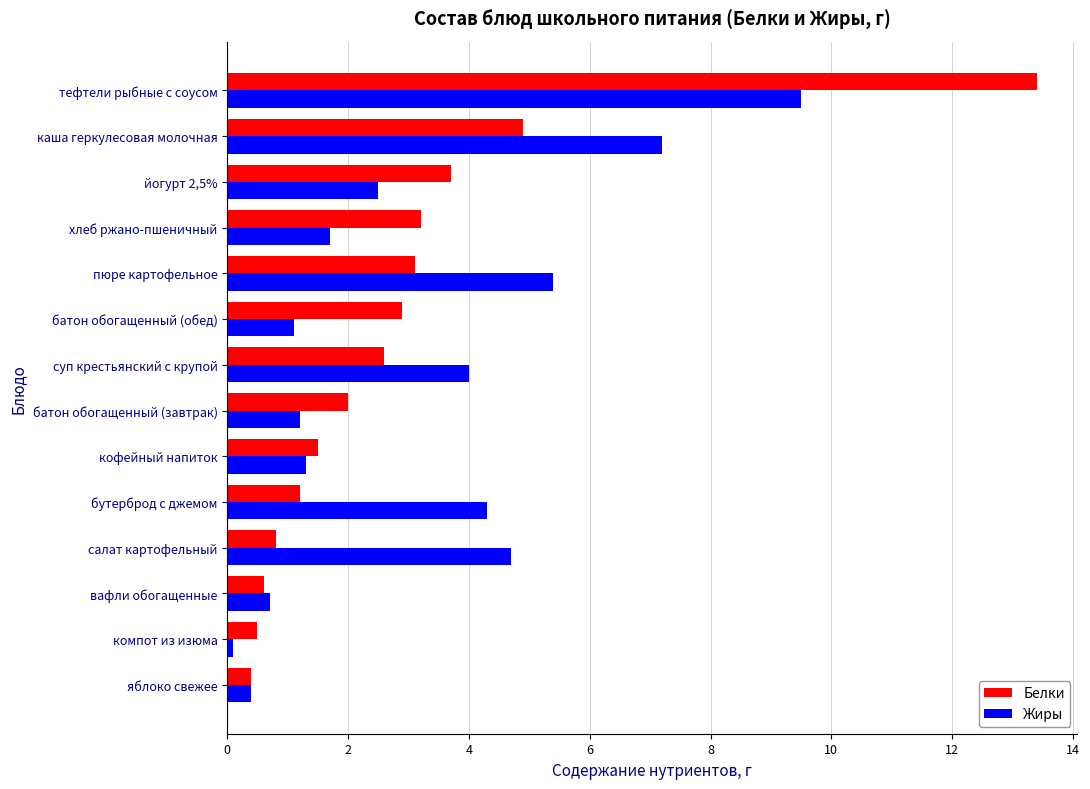

At which category is the sum across all series the highest?

тефтели рыбные с соусом